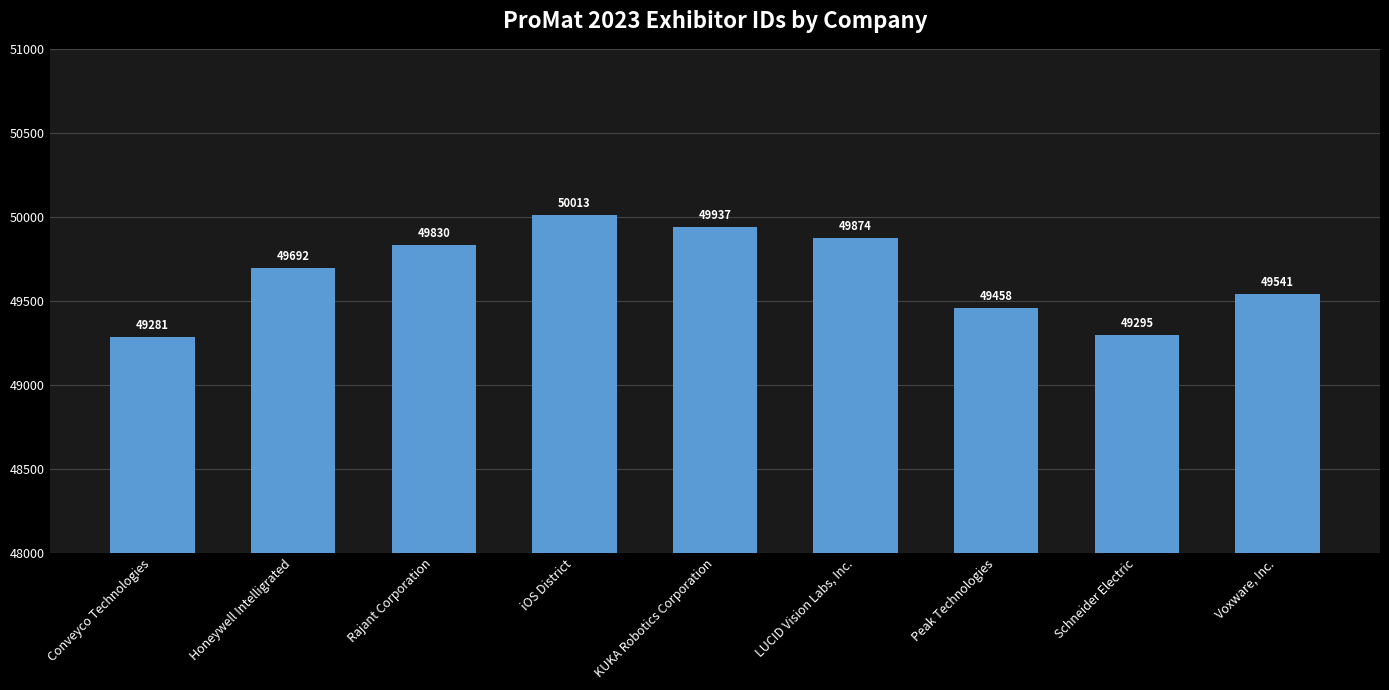

Which has a higher value, Conveyco Technologies or Peak Technologies?

Peak Technologies